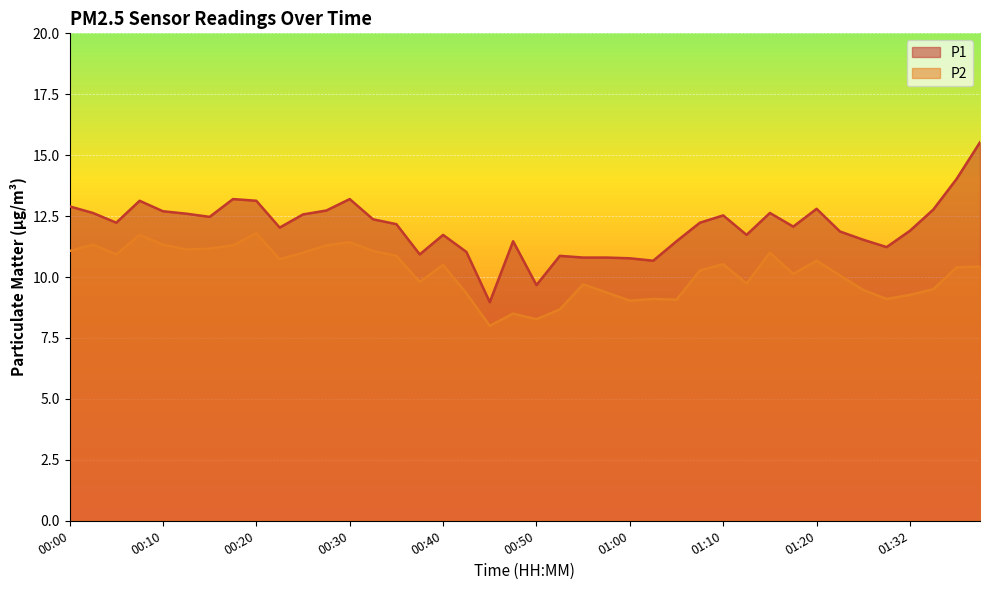

What is the maximum value shown in the chart?

15.5